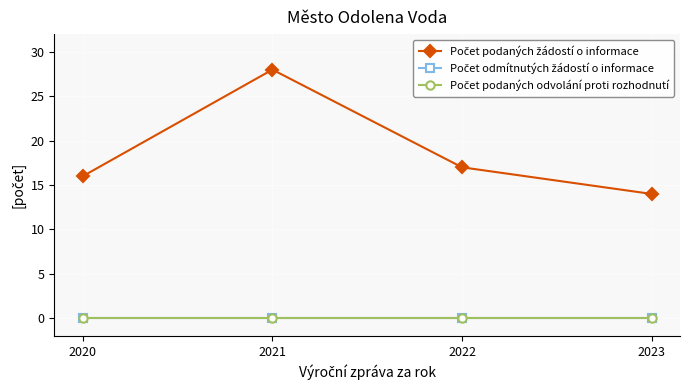

Is this an area chart (filled region under the line)?

No